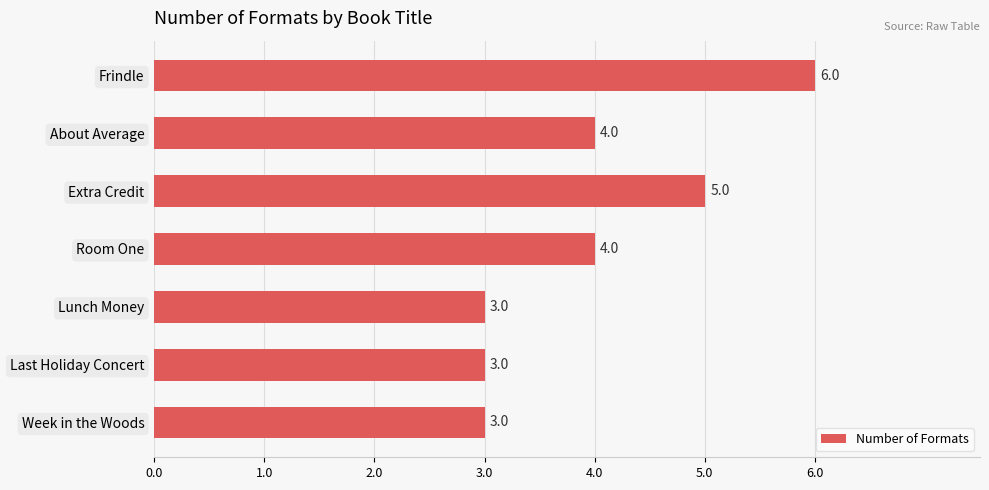

How many values are between 3 and 5?

6